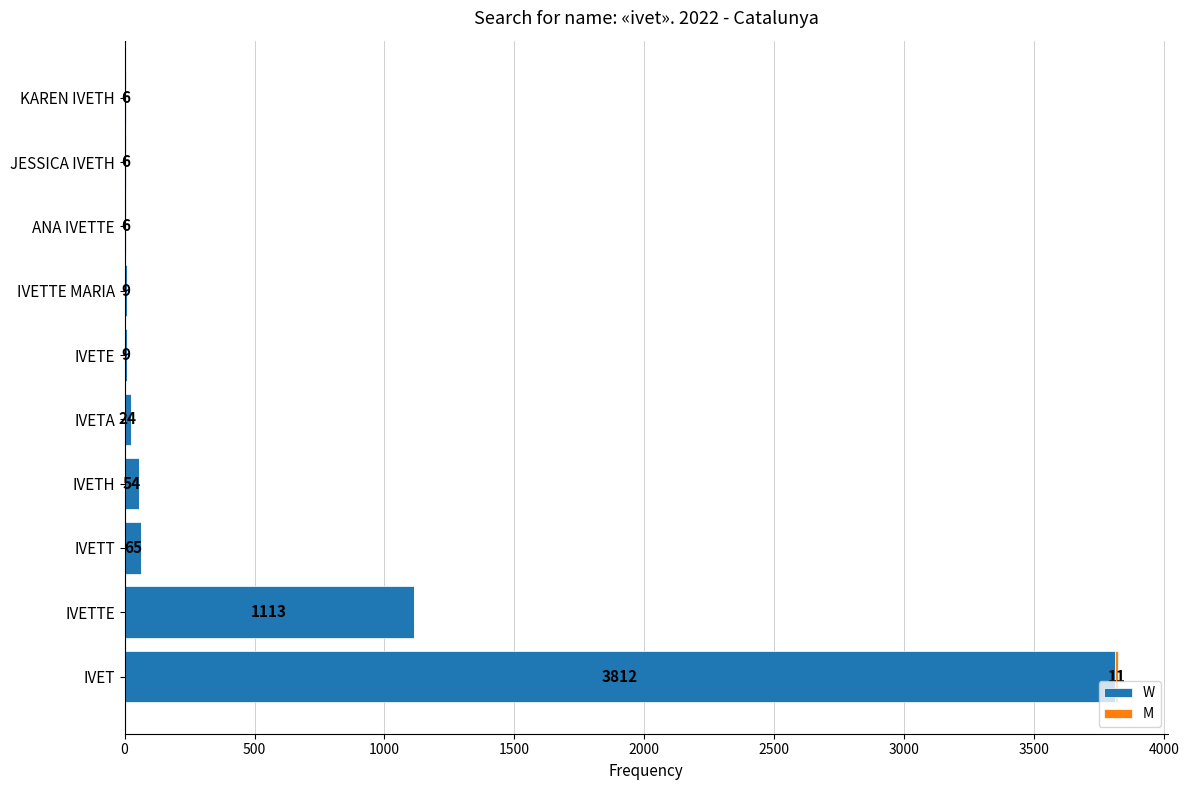

What is the sum of all W values?

5104